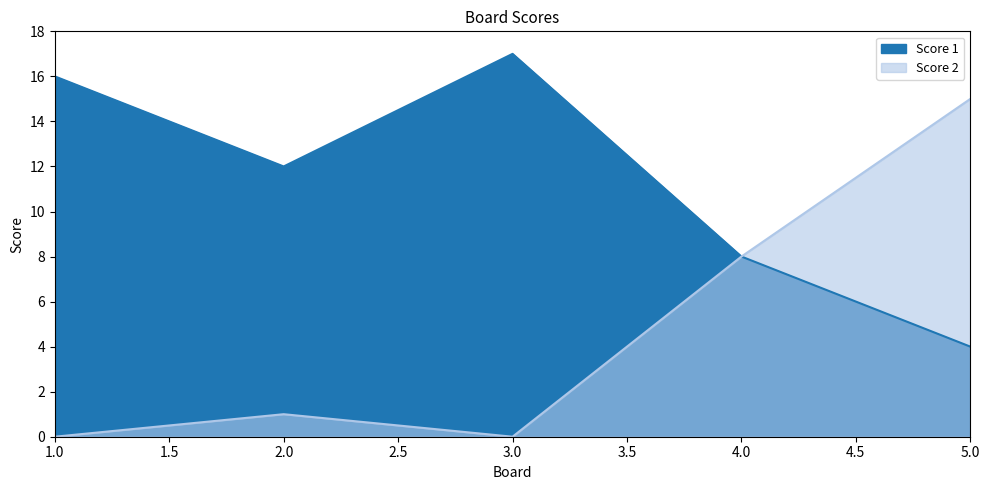

True or false: Score 2 and Score 1 cross at least once.

False